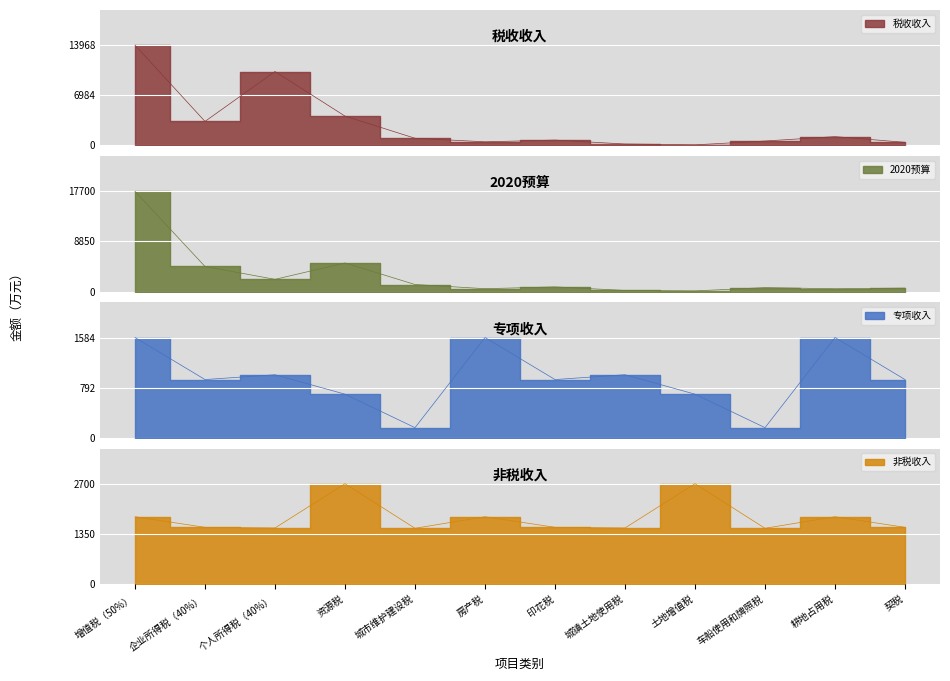

What is the approximate value of 专项收入 at 企业所得税（40%）?

920